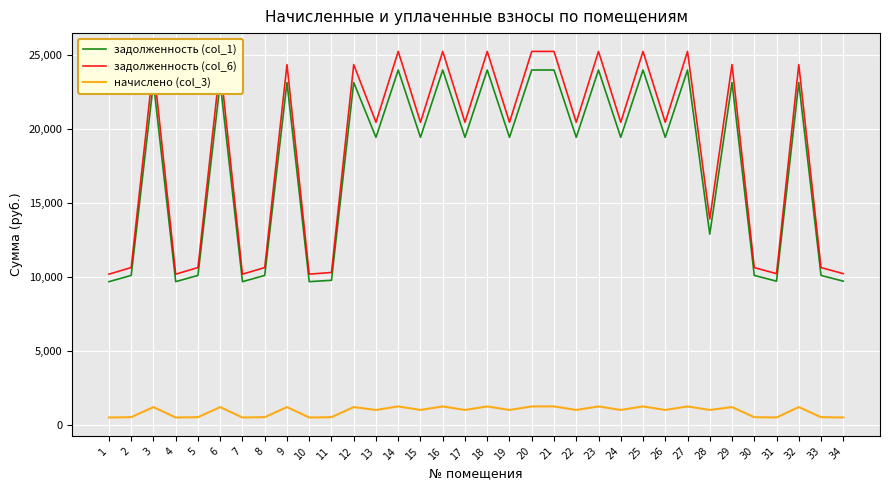

At which category does задолженность (col_1) reach its first local peak?

3